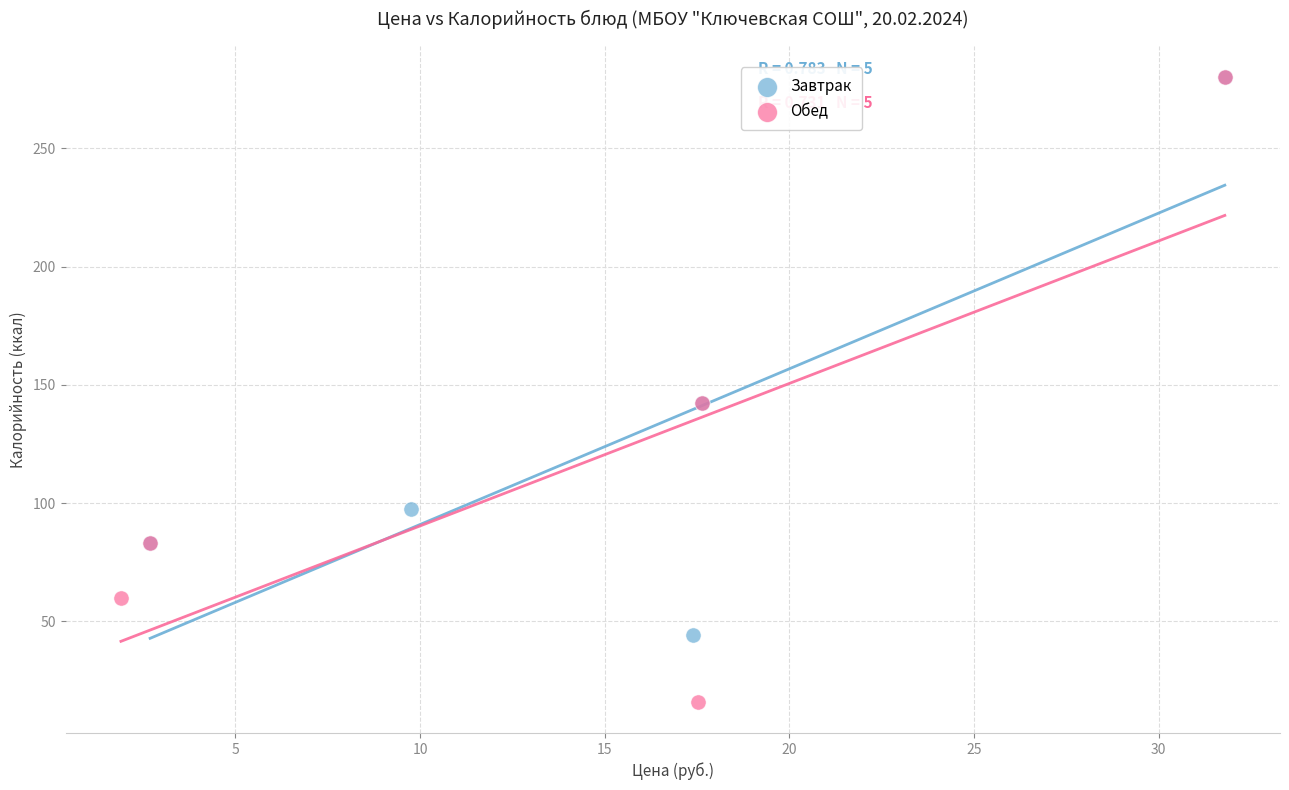

Which series contains the lowest Y value?

Обед